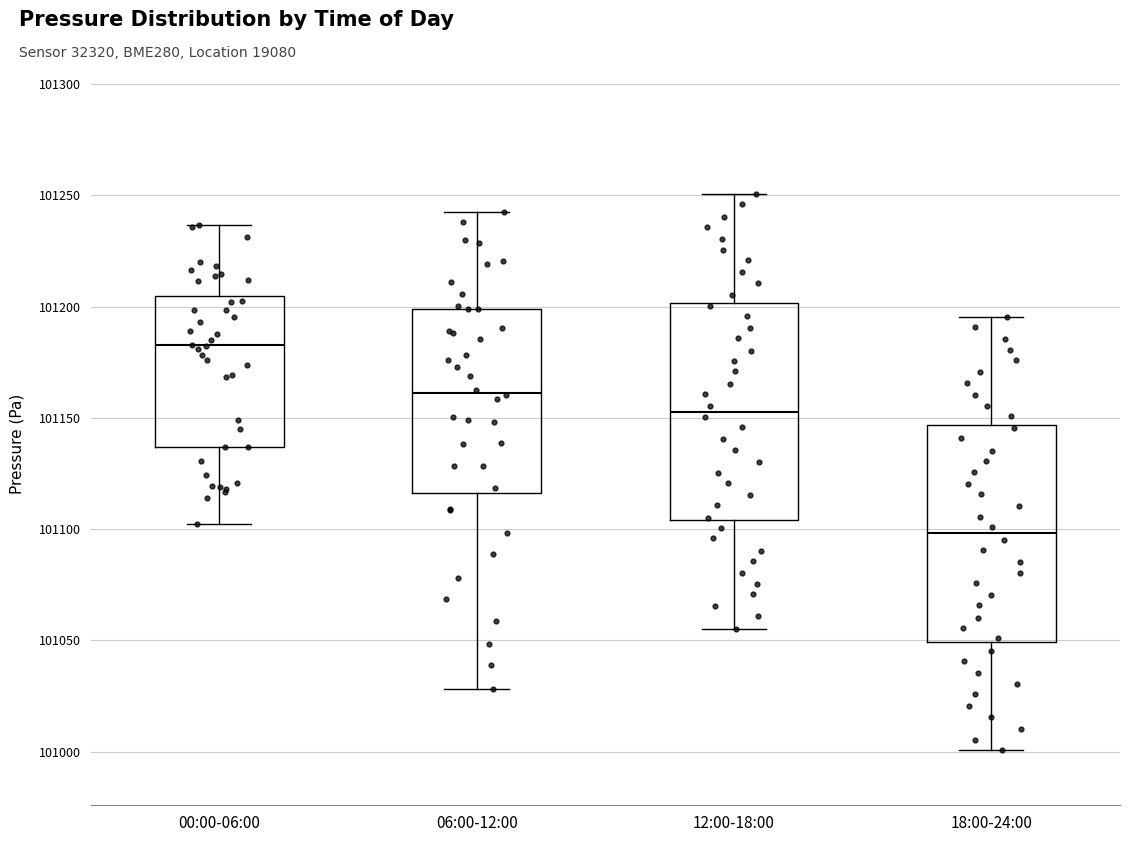

Reading left to right, transcribe this box plot: for each box, give where its median line is, the range the box spans, and where its two whiskers end, as read against the y-axis. The values are not printed on the chart, so give them approximately, as read against the axis.

00:00-06:00: median 101185, box 101135 to 101205, whiskers 101100 to 101235
06:00-12:00: median 101160, box 101115 to 101200, whiskers 101030 to 101245
12:00-18:00: median 101155, box 101105 to 101200, whiskers 101055 to 101250
18:00-24:00: median 101100, box 101050 to 101145, whiskers 101000 to 101195